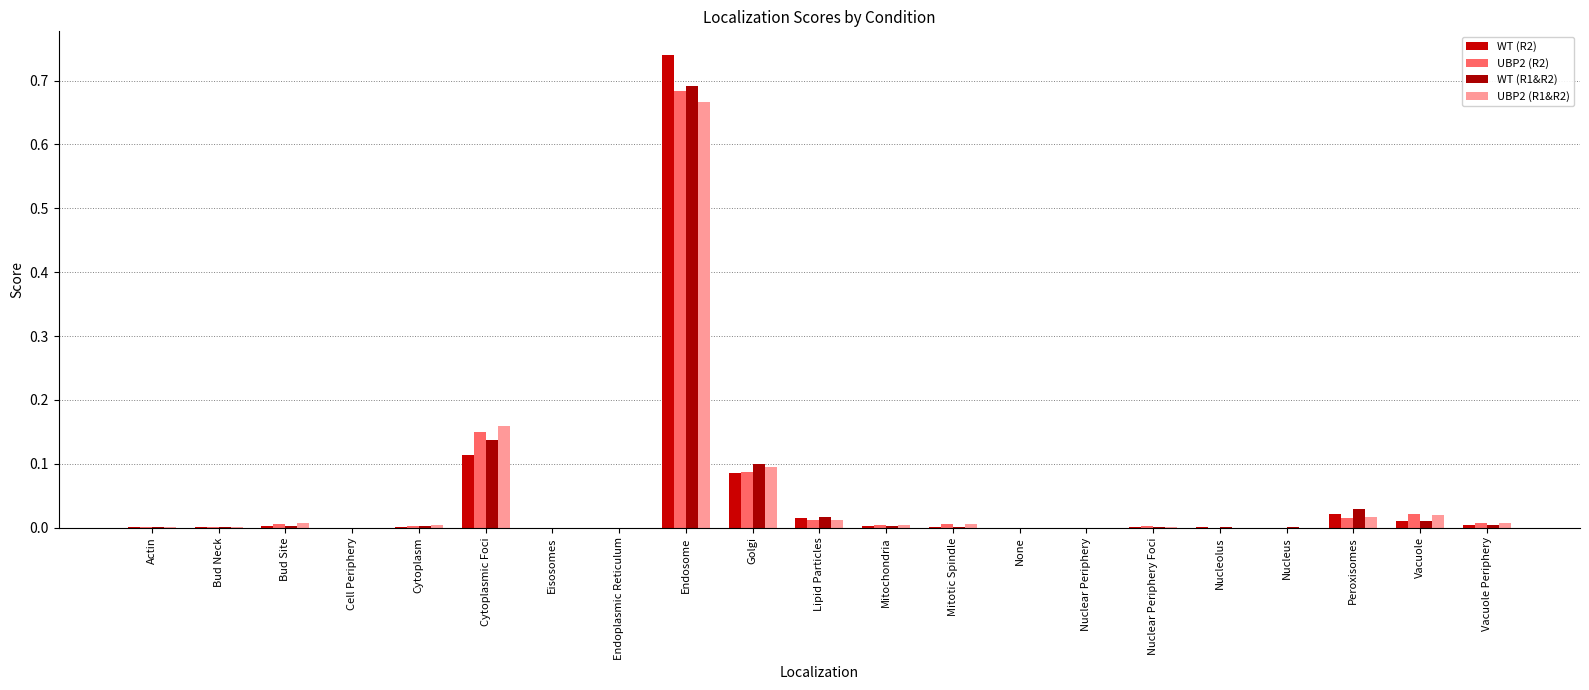

List the series in order of their peak value, lowest first.

UBP2 (R1&R2), UBP2 (R2), WT (R1&R2), WT (R2)